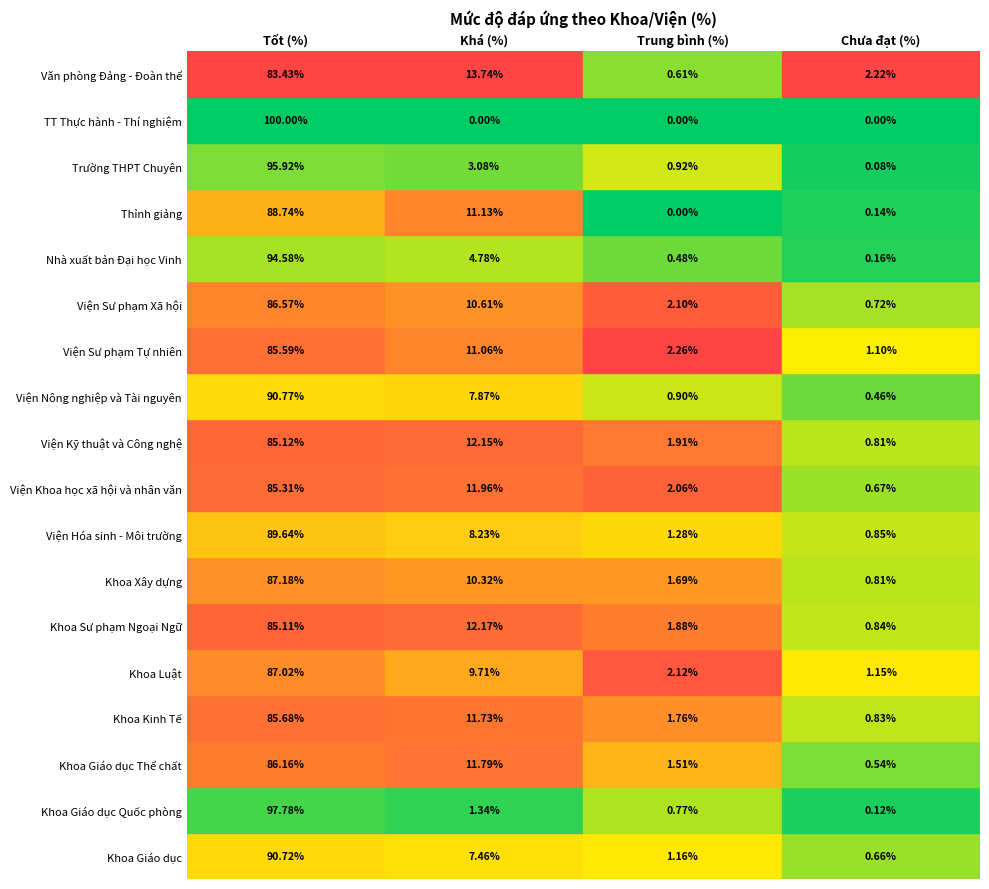

Between 1 and 15, which series saw the biggest shift?

Tốt (%)